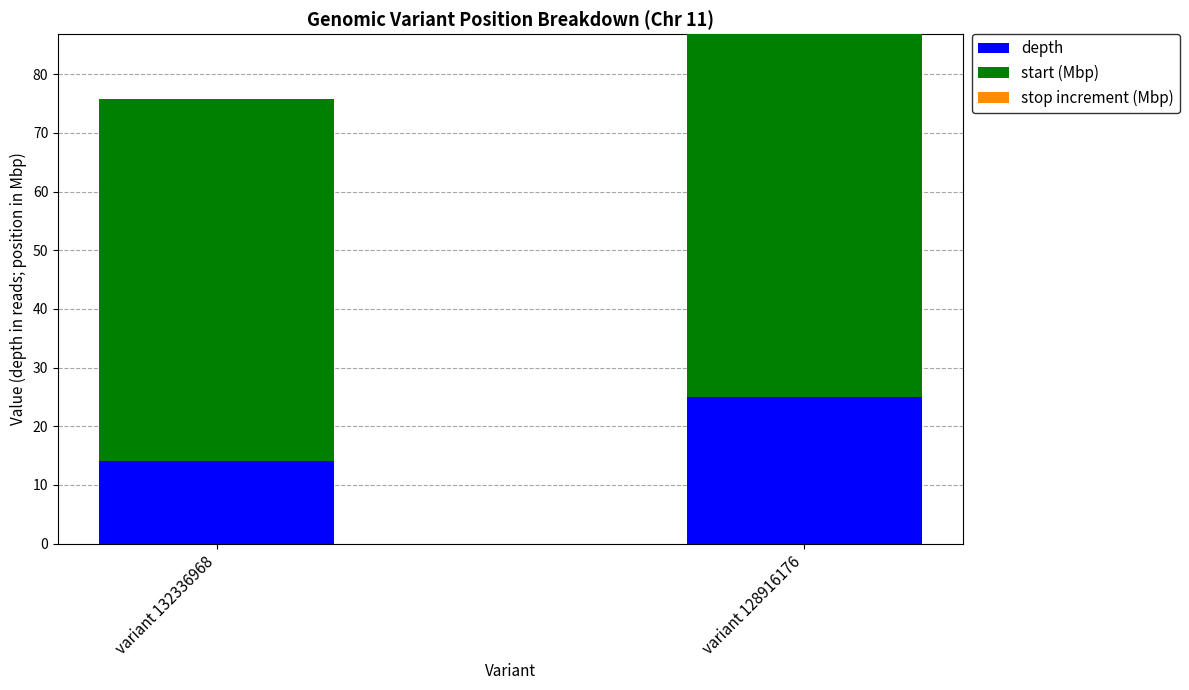

The depth series shows 33.4 at variant 128916176. True or false?

False